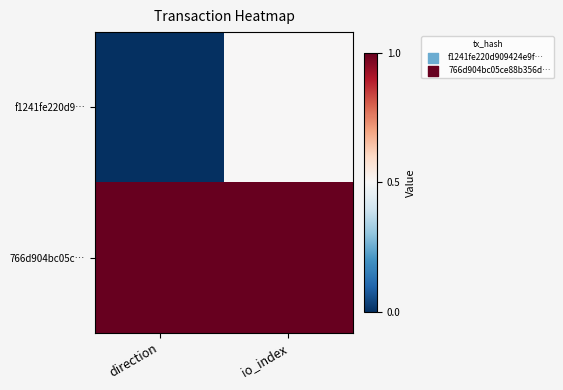

What is the spread (max minus min) of values at io_index?

0.5